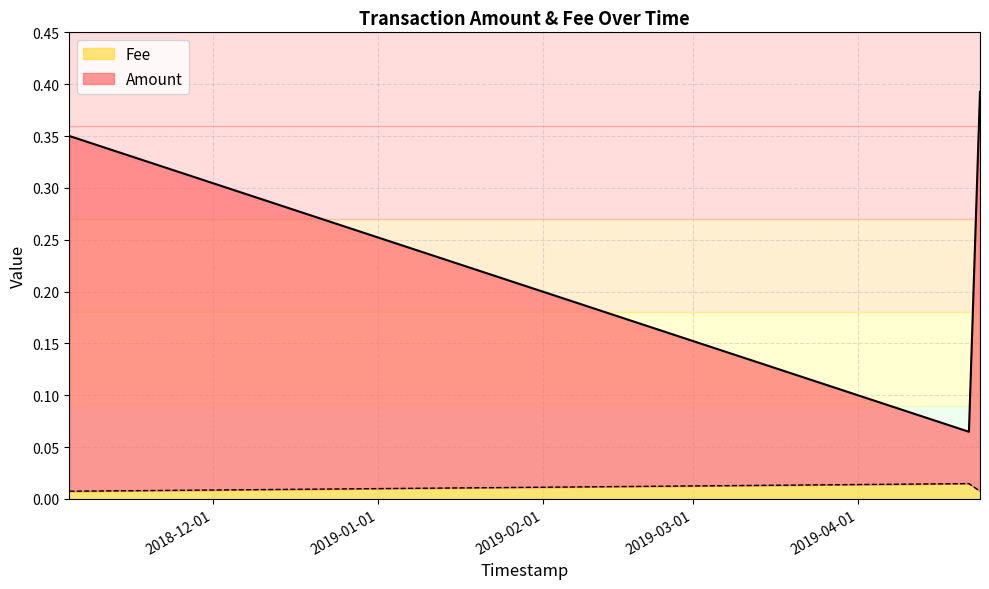

Is the value of Amount at 2018-11-04 02:52:50 greater than the value of Fee at 2018-11-04 02:52:50?

Yes